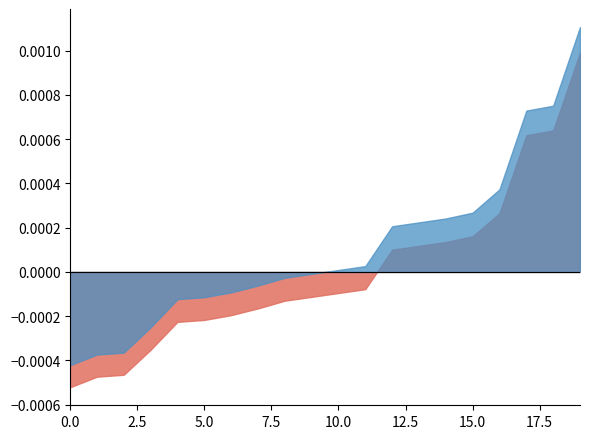

The chart shows a value of 3085 at 9. True or false?

False